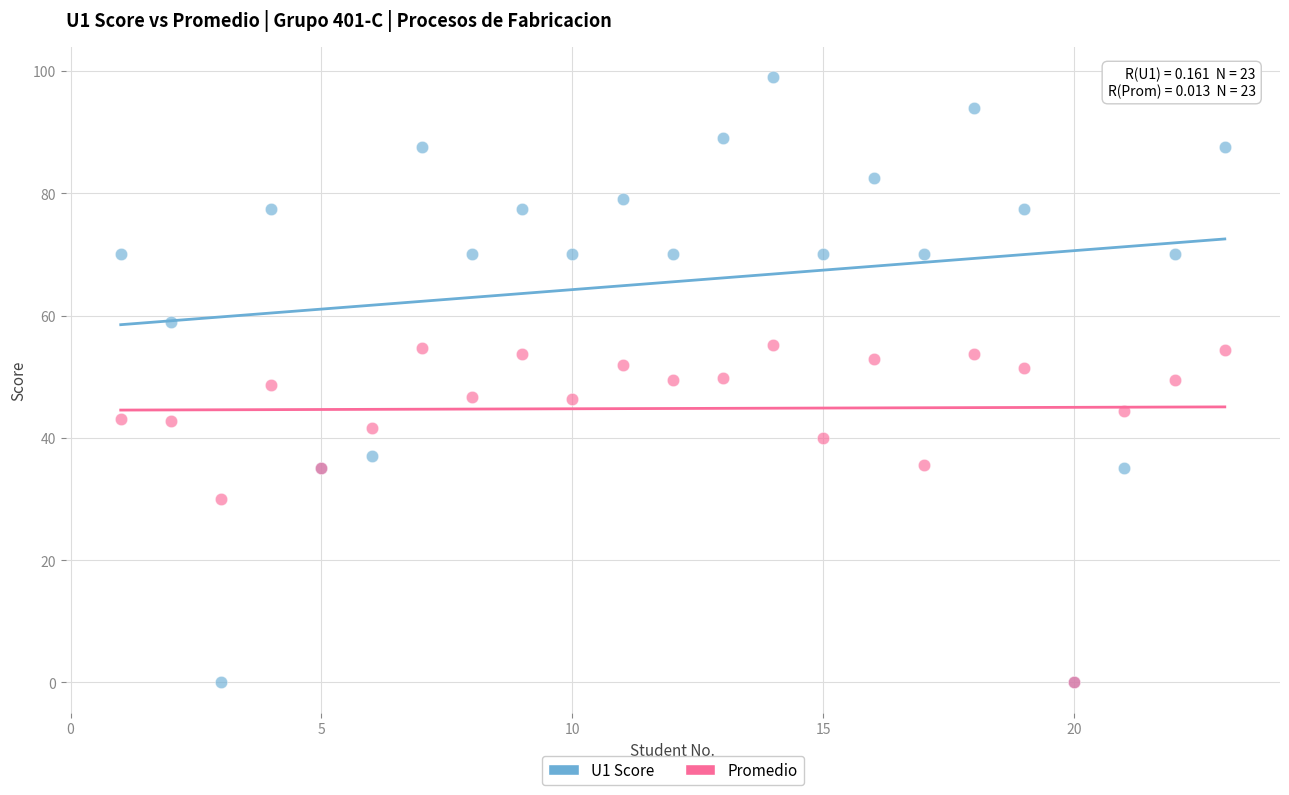

What are all the series names shown in the legend?

U1 Score, Promedio